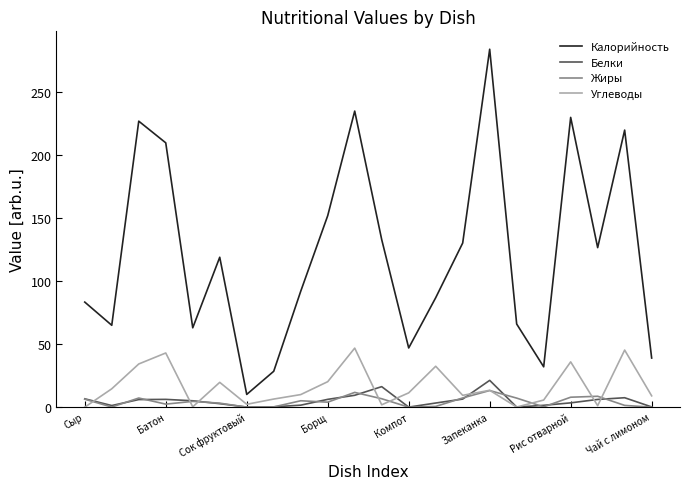

Which series has the widest spread of values?

Калорийность